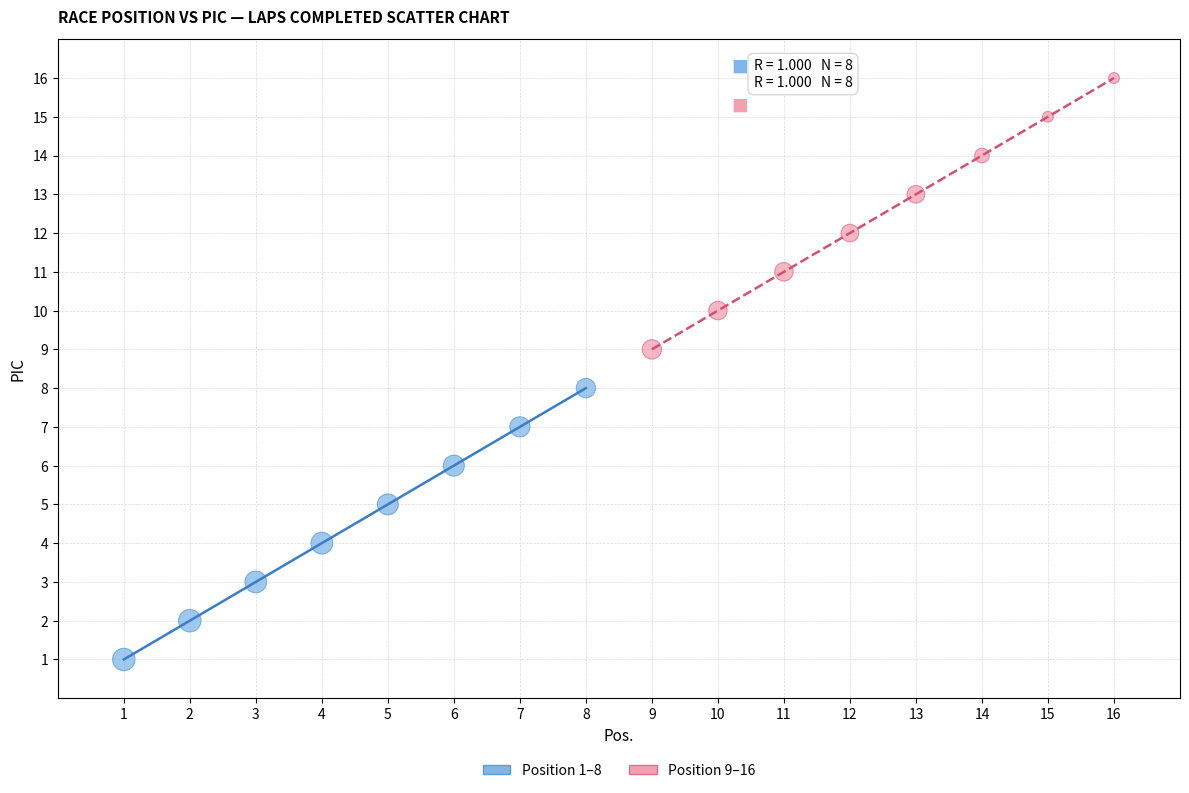

Which series contains the lowest Y value?

Position 1–8